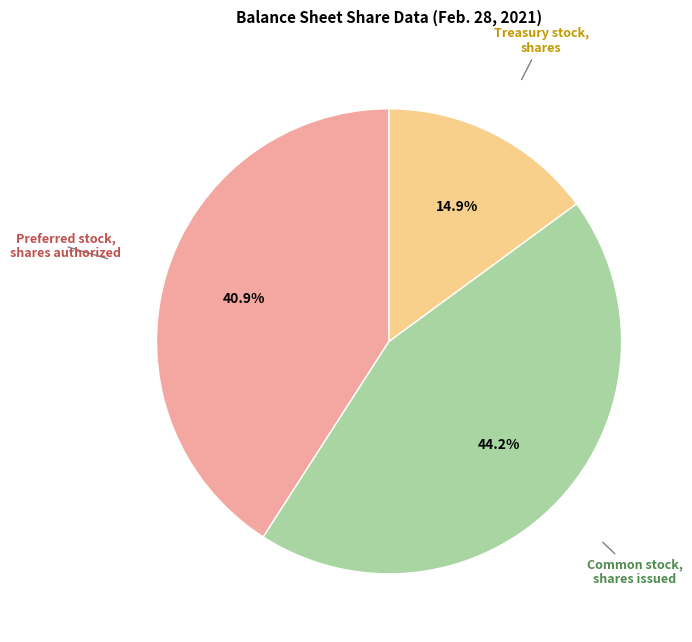

How many slices are in this pie chart?

3